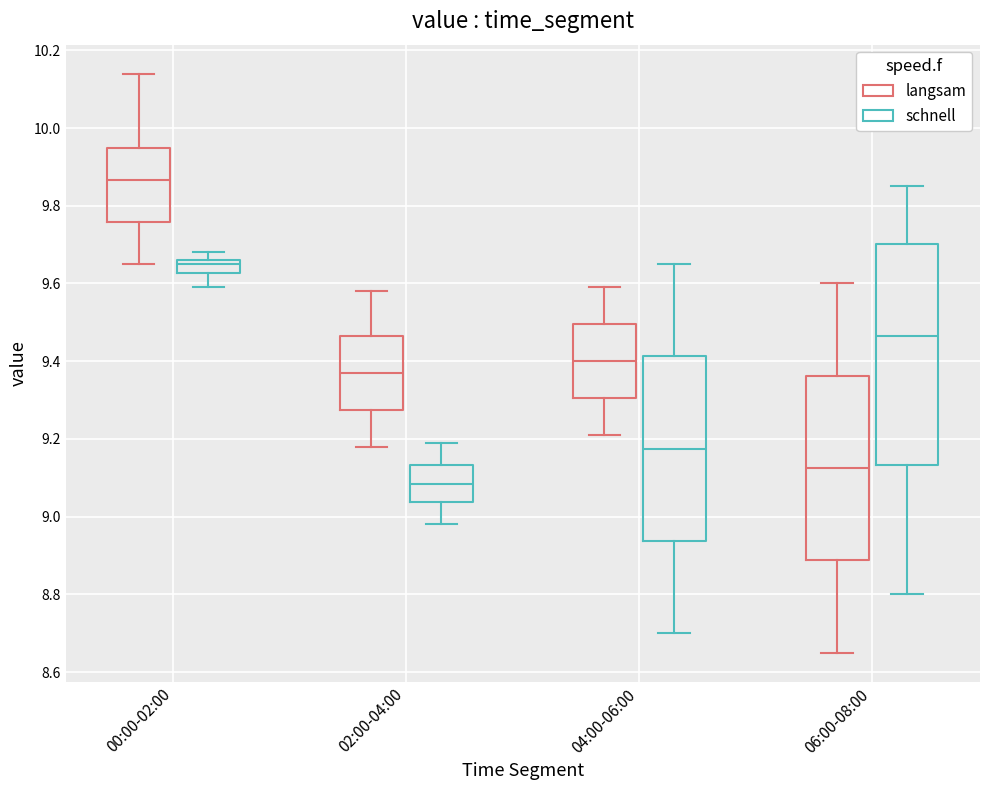

Reading left to right, transcribe this box plot: for each box, give where its median line is, the range the box spans, and where its two whiskers end, as read against the y-axis. The values are not printed on the chart, so give them approximately, as read against the axis.

00:00-02:00 (langsam): median 9.86, box 9.76 to 9.94, whiskers 9.66 to 10.14
00:00-02:00 (schnell): median 9.66 (just below the box's upper edge), box 9.62 to 9.66, whiskers 9.60 to 9.68
02:00-04:00 (langsam): median 9.38, box 9.28 to 9.46, whiskers 9.18 to 9.58
02:00-04:00 (schnell): median 9.08, box 9.04 to 9.14, whiskers 8.98 to 9.20
04:00-06:00 (langsam): median 9.40, box 9.30 to 9.50, whiskers 9.22 to 9.60
04:00-06:00 (schnell): median 9.18, box 8.94 to 9.42, whiskers 8.70 to 9.66
06:00-08:00 (langsam): median 9.12, box 8.88 to 9.36, whiskers 8.66 to 9.60
06:00-08:00 (schnell): median 9.46, box 9.14 to 9.70, whiskers 8.80 to 9.86